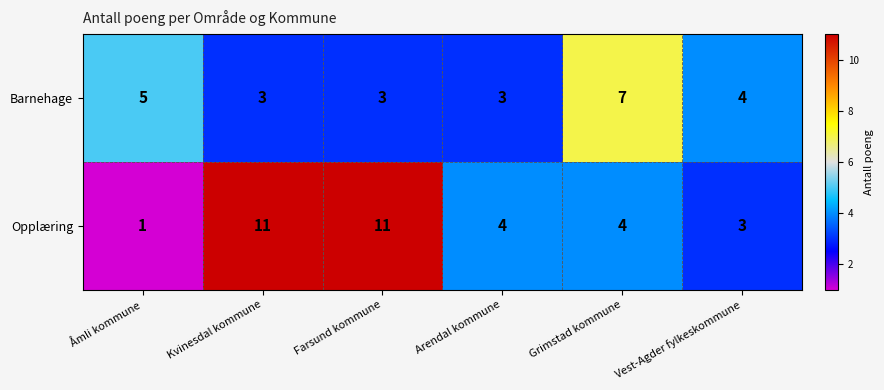

Which label corresponds to the smallest value in the chart?

Åmli kommune